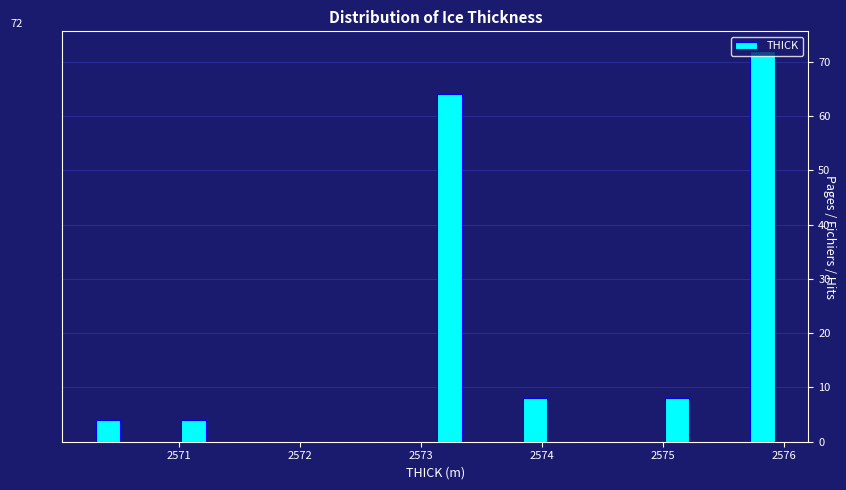

Around what value on the x-axis is the tallest bar? Give the approximate position of its centre, as read against the axis.

2575.8